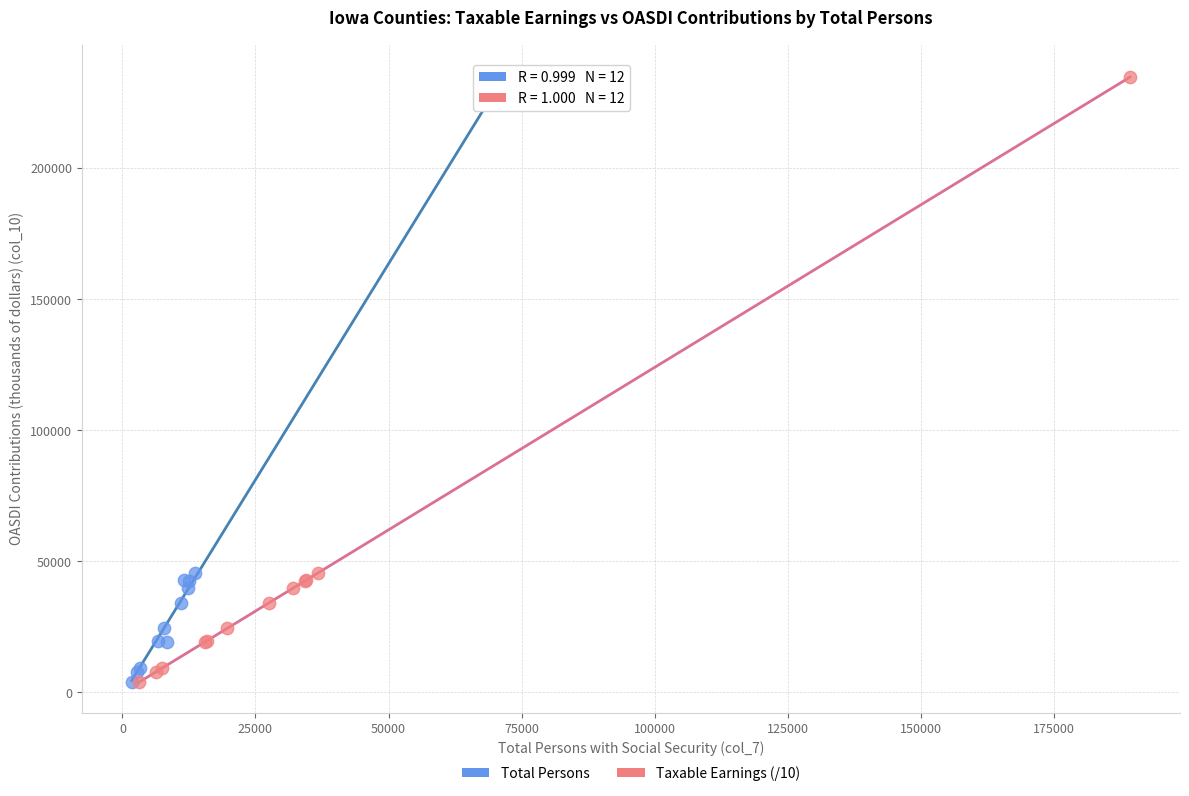

What are all the series names shown in the legend?

Total Persons, Taxable Earnings (/10)